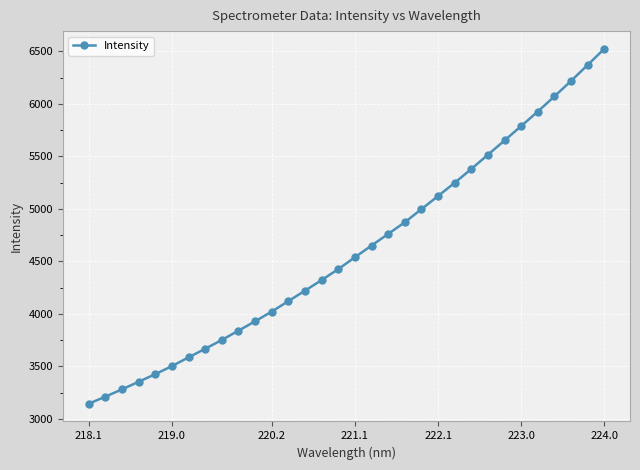

True or false: the data has more than 0 interior local peaks.

False